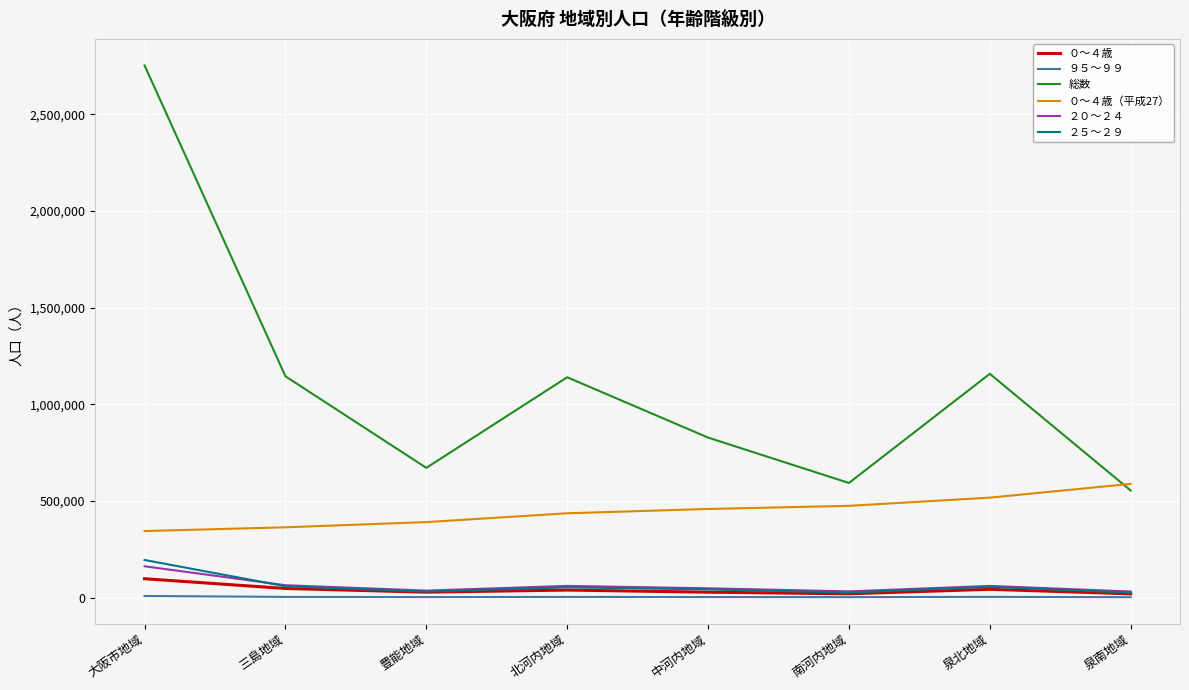

True or false: ０～４歳（平成27） and ２０～２４ cross at least once.

False